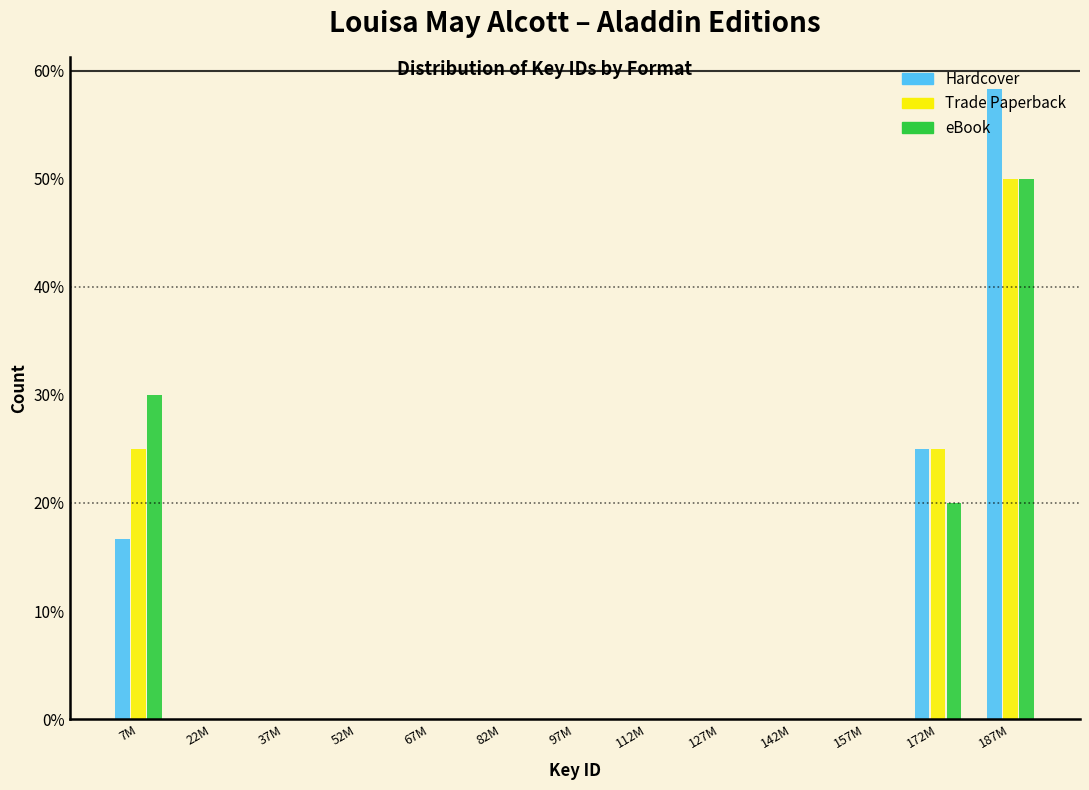

At which category is the sum across all series the highest?

187M